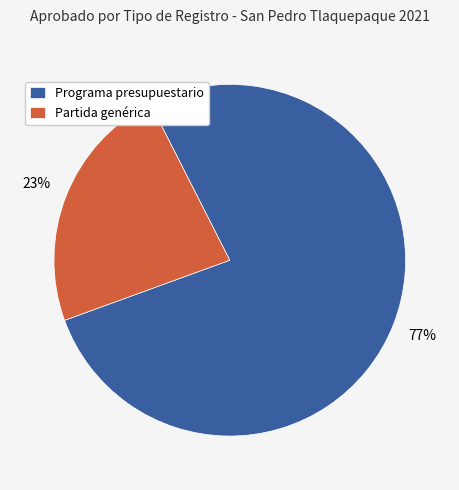

True or false: Programa presupuestario accounts for 77% of the total.

True